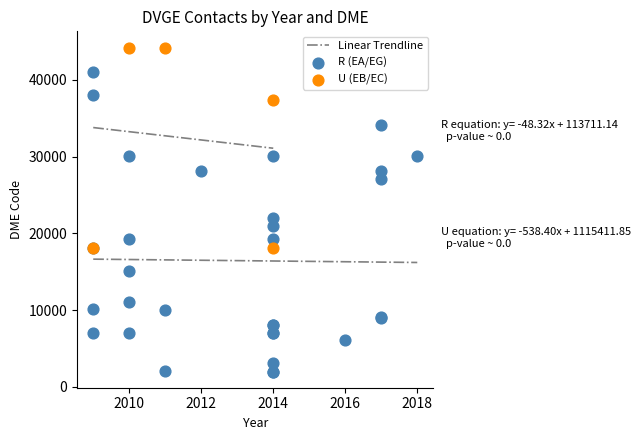

Which series contains the highest Y value?

U (EB/EC)